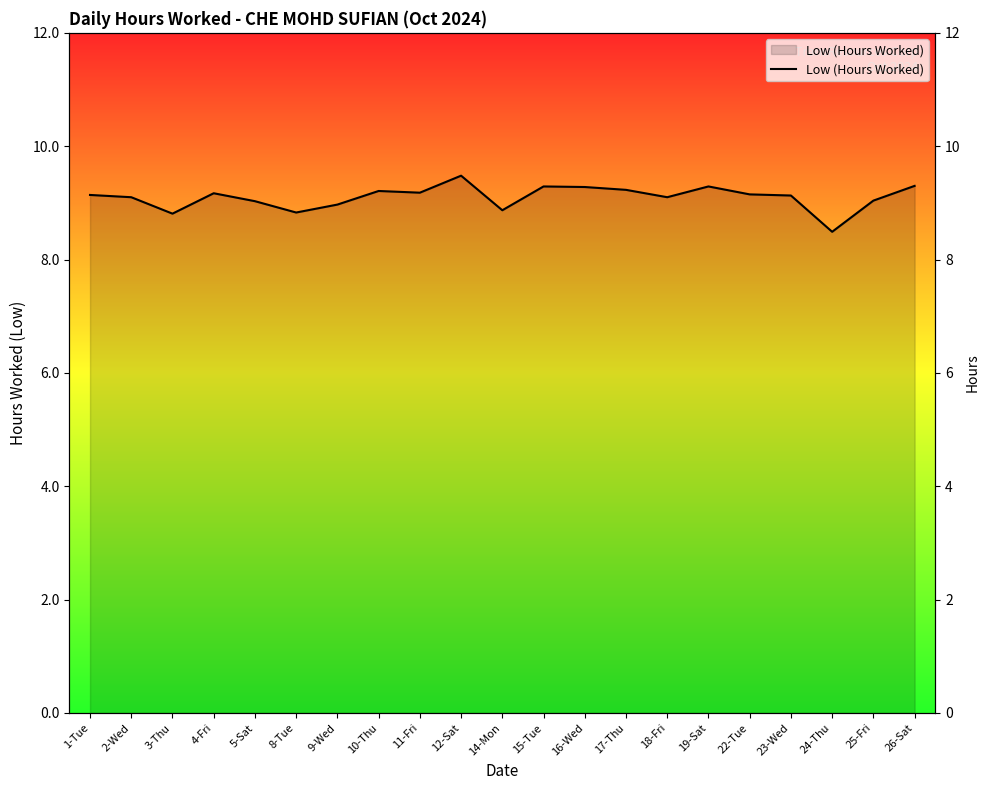

At which category does the chart reach its peak across all series?

12-Sat